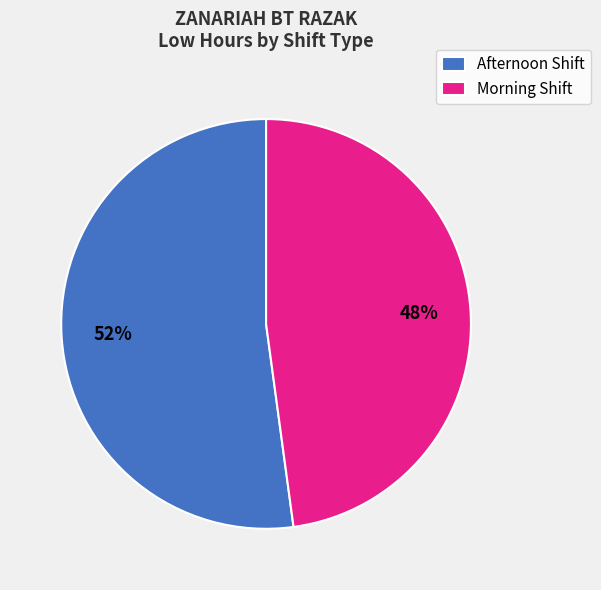

What percentage is the Afternoon Shift slice, to the nearest percent?

52%